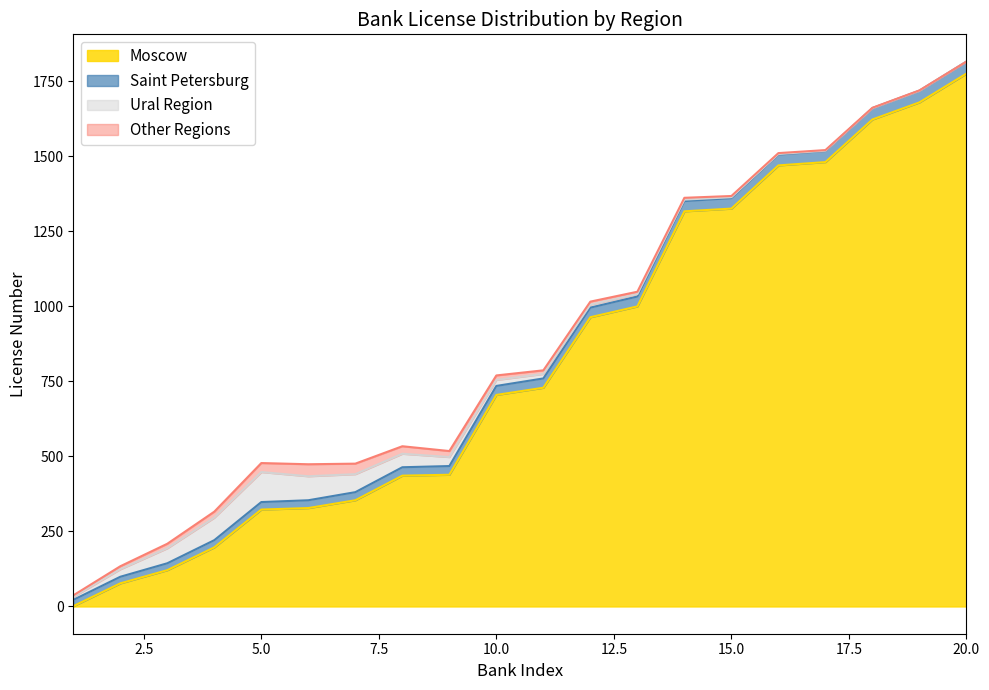

True or false: Moscow and Saint Petersburg intersect in this chart.

False